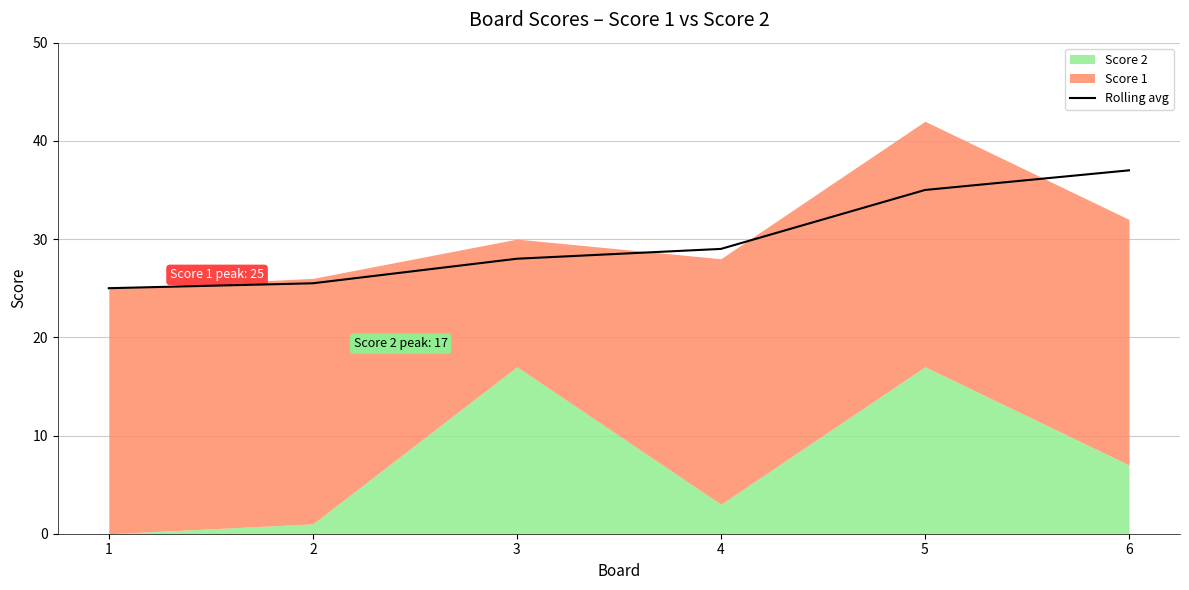

Where is the data nearest to the value 31?

4